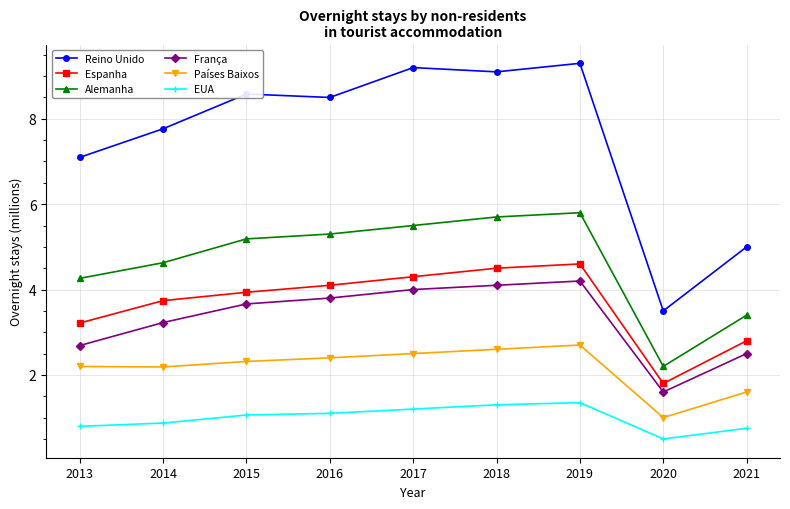

Count the number of categories in the chart.

9